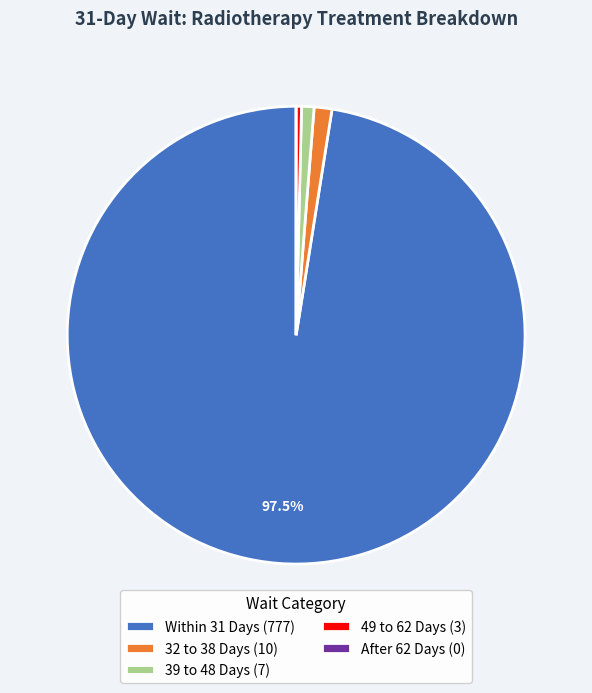

Is there any slice that represents more than half of the pie?

Yes